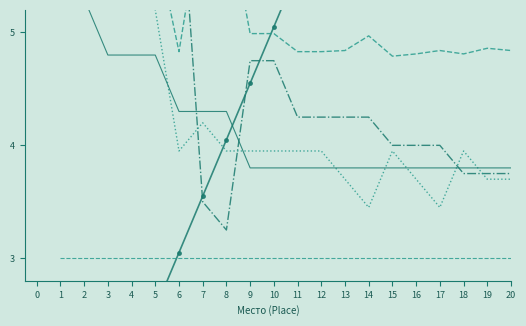

List the labels in order of Берг value, largest first.

1, 2, 3, 4, 5, 7, 6, 8, 9, 10, 11, 12, 15, 18, 13, 16, 19, 20, 14, 17